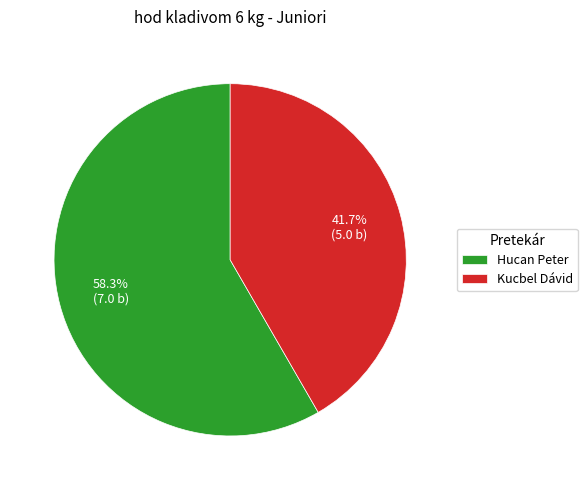

Which category has the smallest portion of the pie?

Kucbel Dávid